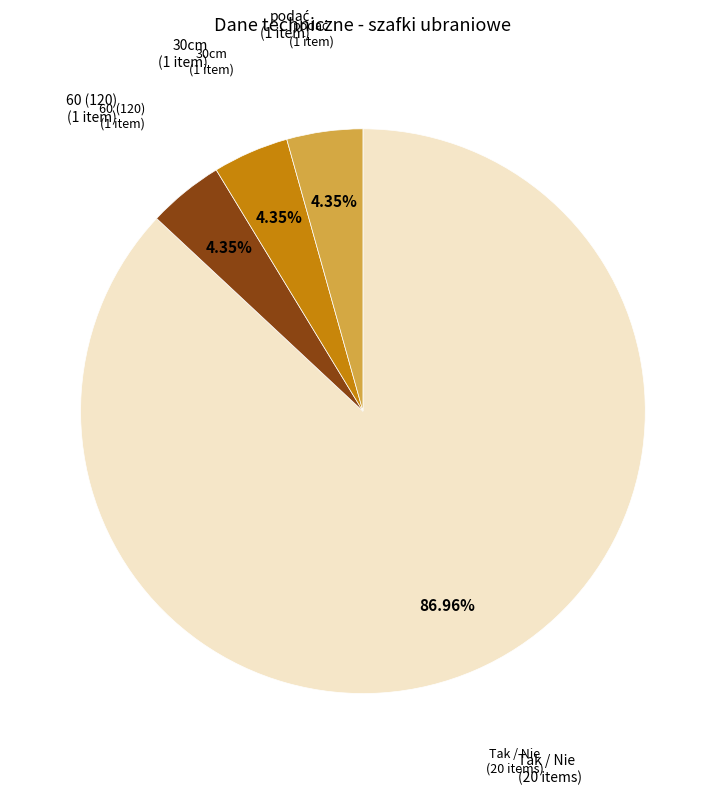

To the nearest percent, what is the average slice percentage?

25%